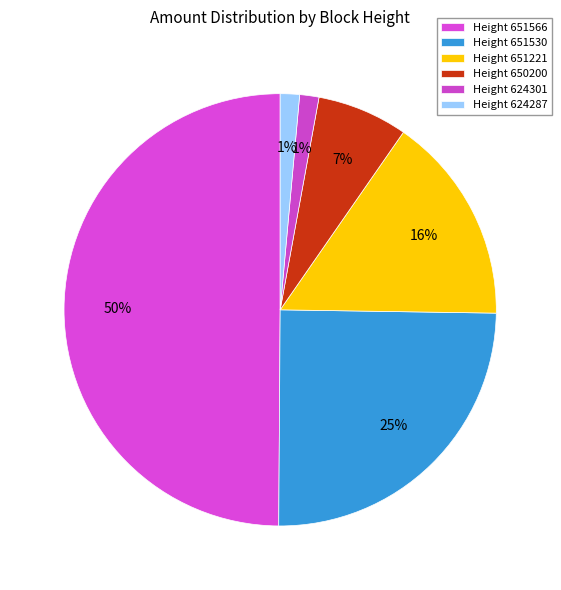

Count the number of slices in the pie.

6